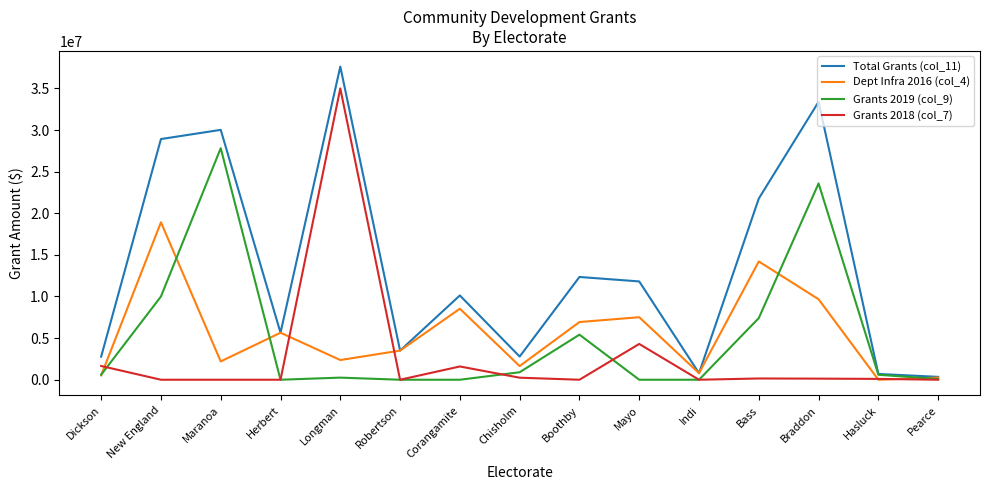

Where does the Total Grants (col_11) series first go above 10126377?

New England